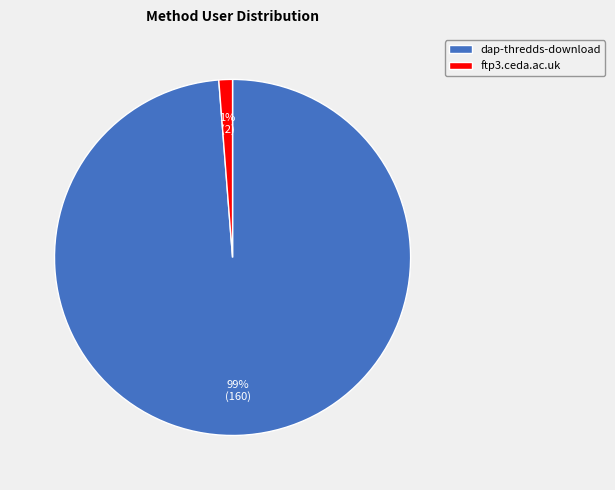

To the nearest percent, what is the difference between the largest and smallest slice percentages?

98%